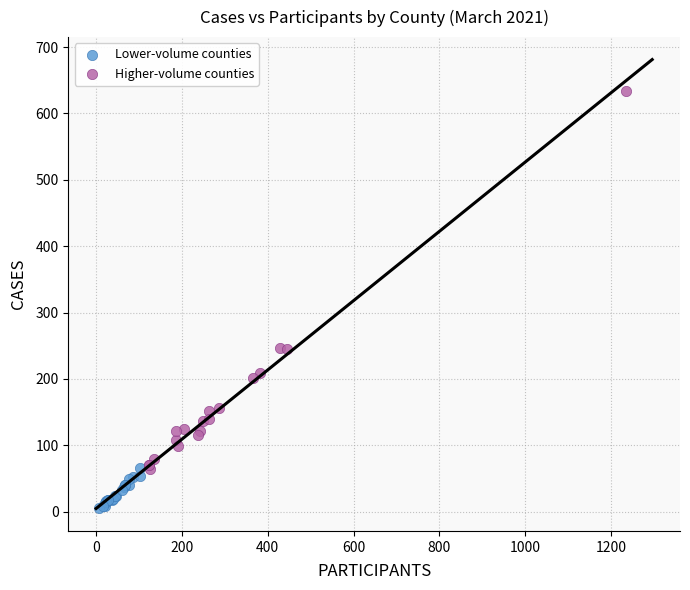

What are all the series names shown in the legend?

Lower-volume counties, Higher-volume counties